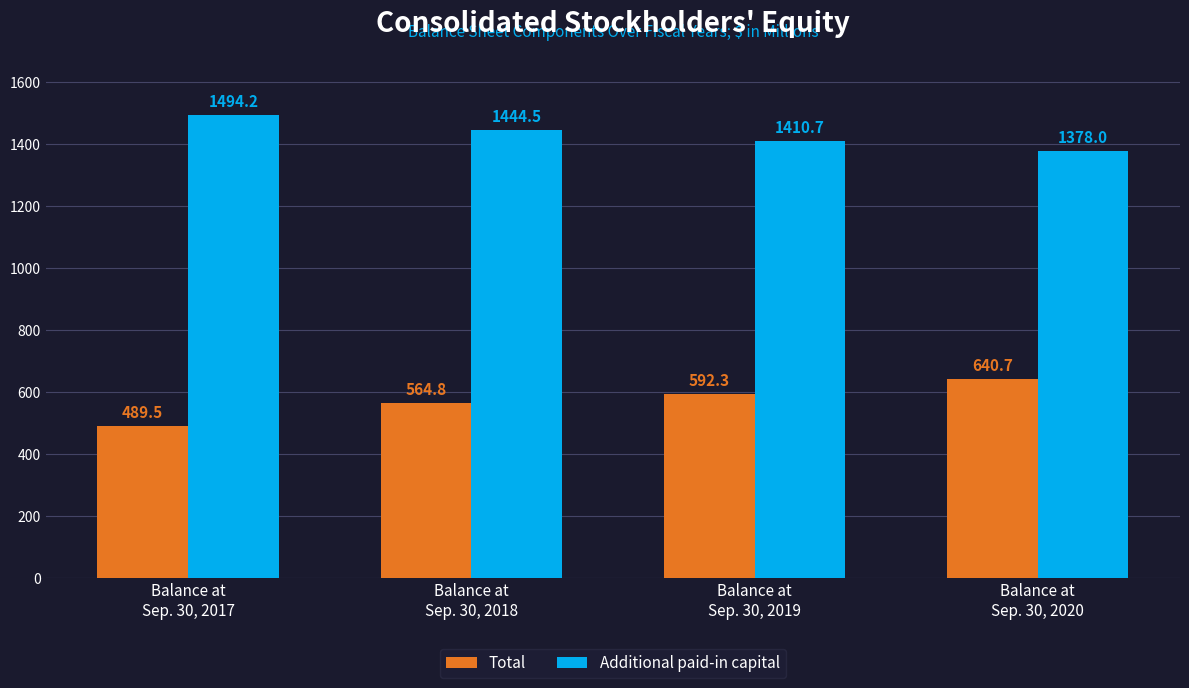

What is the label of the 3rd bar from the left?

Balance at
Sep. 30, 2019